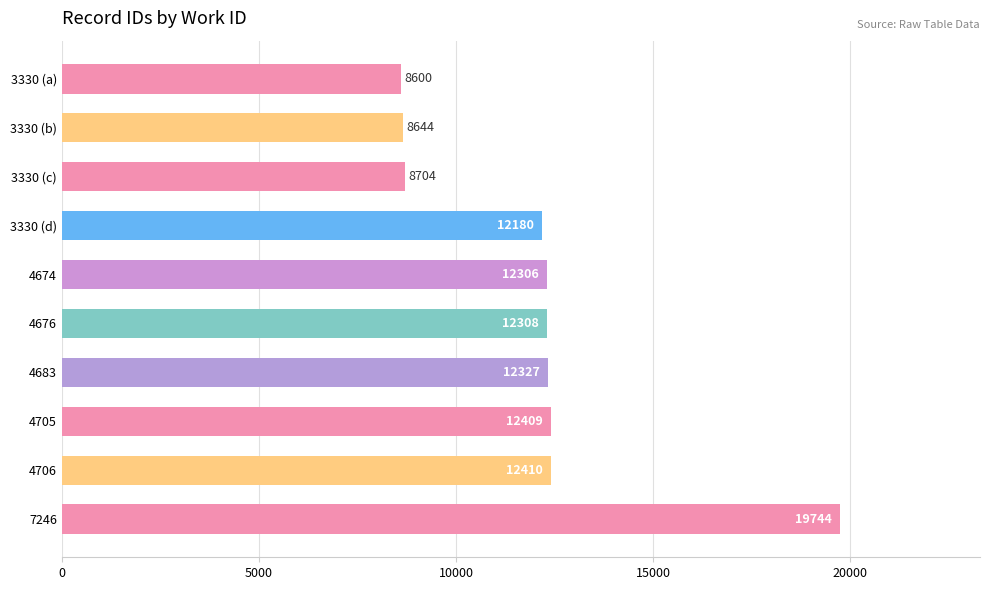

The value at 3330 (c) is 8704. True or false?

True